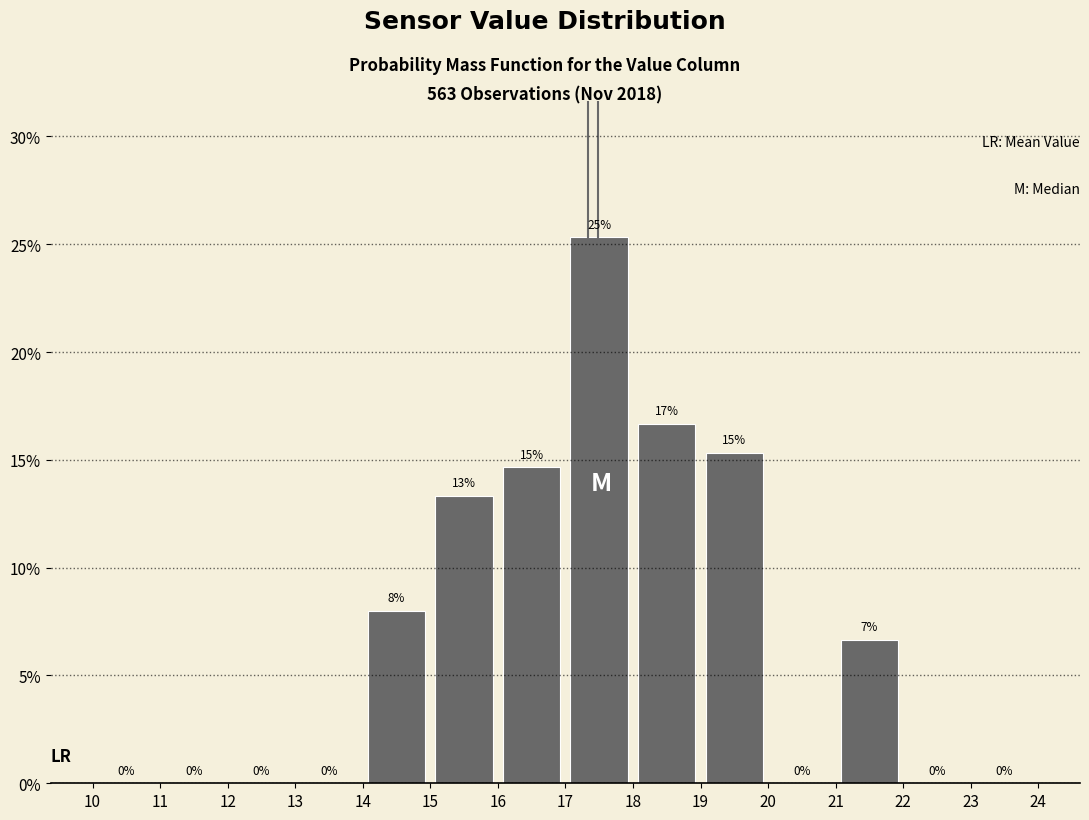

Over which range of the x-axis is the bar tallest?

17 to 18